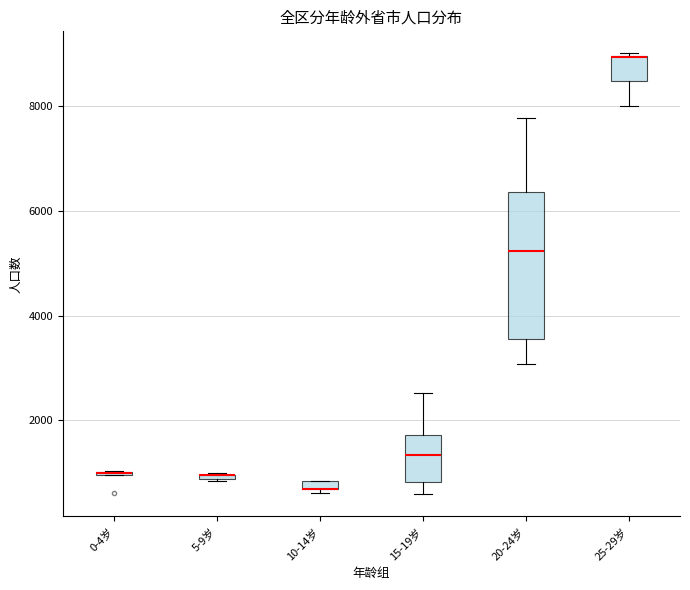

Which box is the tallest, from its lower edge to its upper edge?

20-24岁